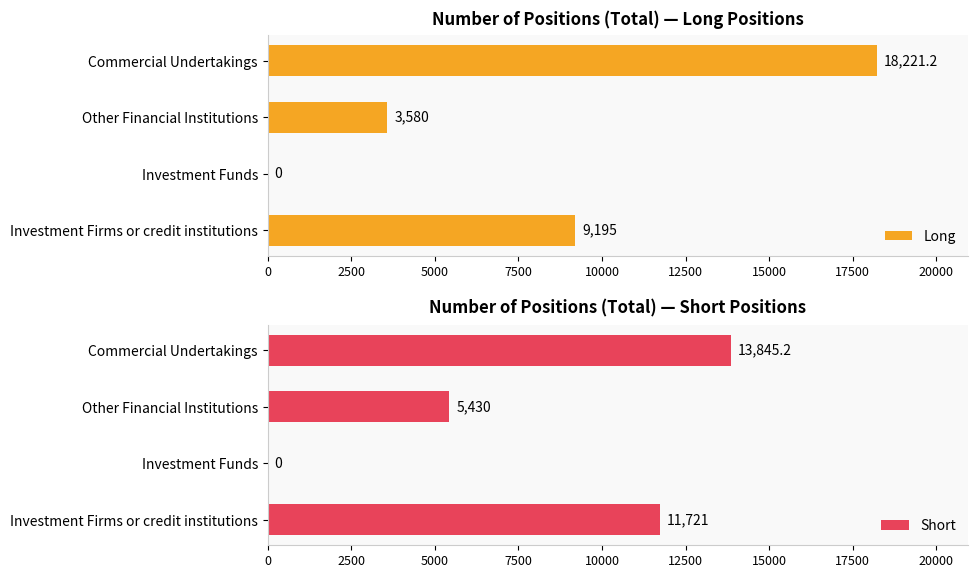

The value of Long at Other Financial Institutions is 2495.6. True or false?

False